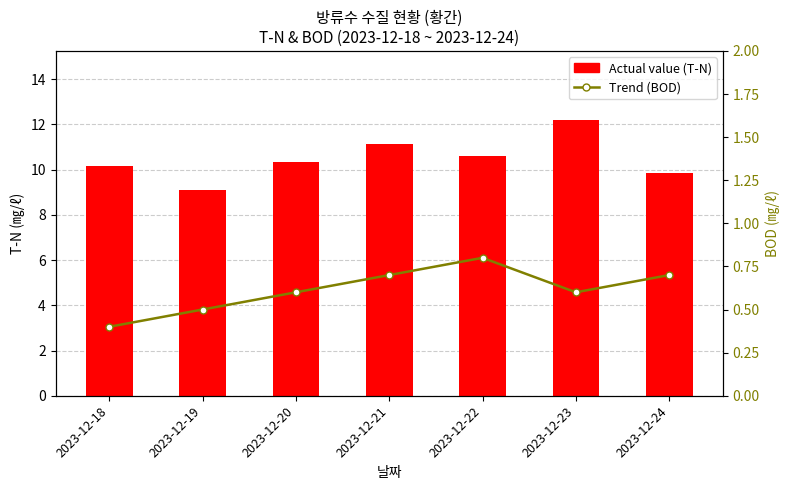

Which category has the lowest value across all series?

2023-12-18